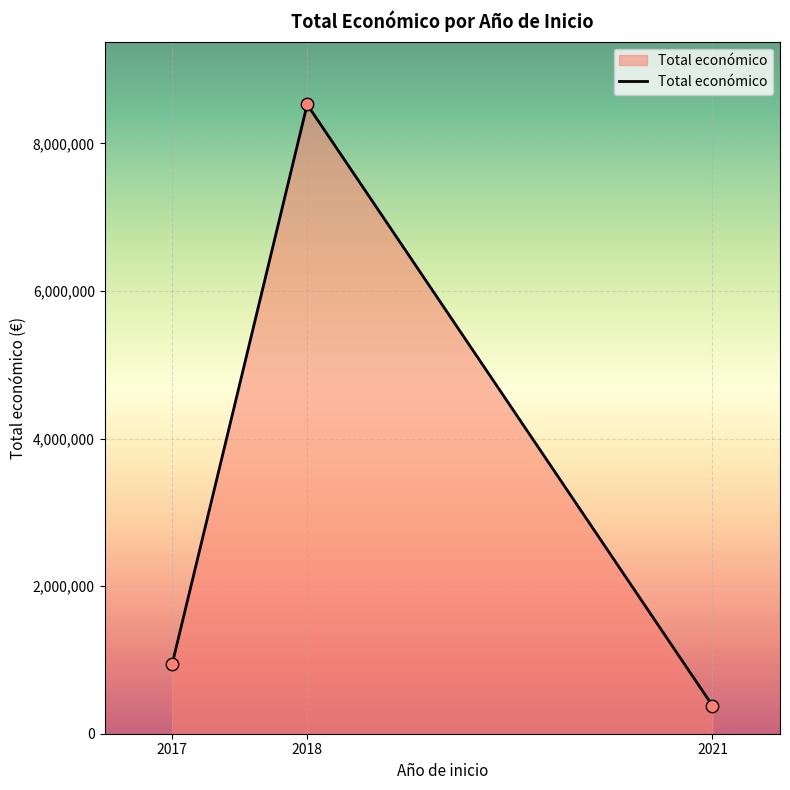

What is the change in value from 2017 to 2018?

+7589006